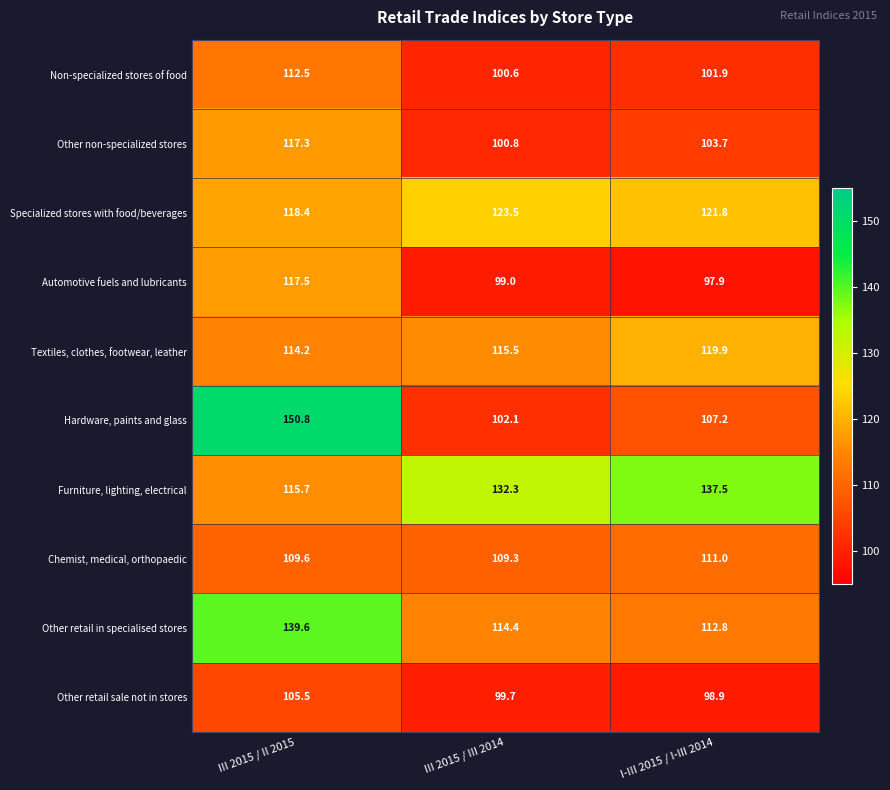

The value of Hardware, paints and glass at III 2015 / II 2015 is 150.8. True or false?

True